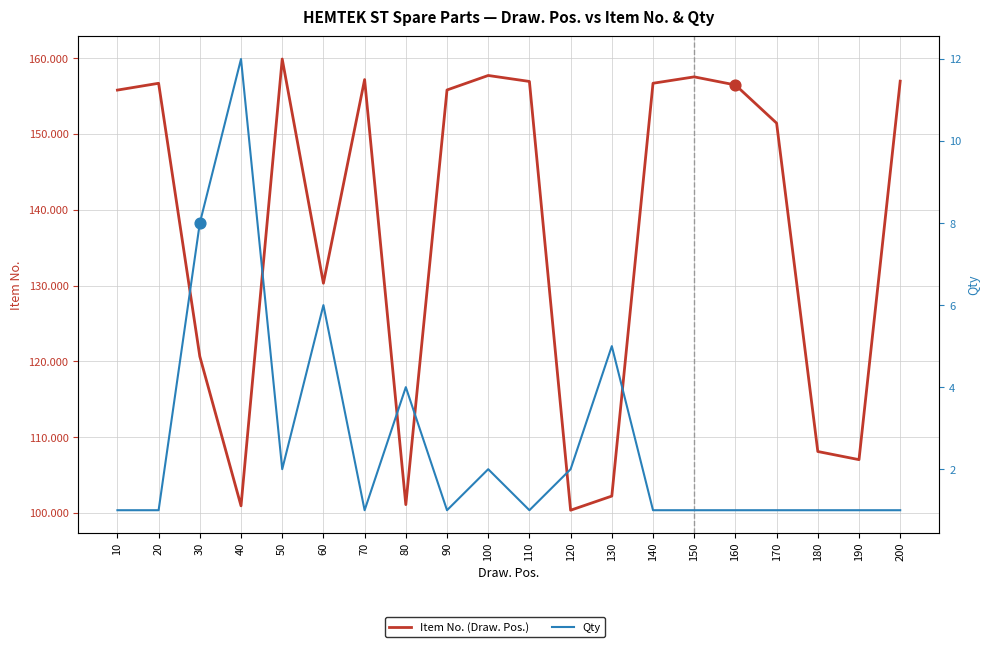

At how many categories does at least one series exceed 148?

12